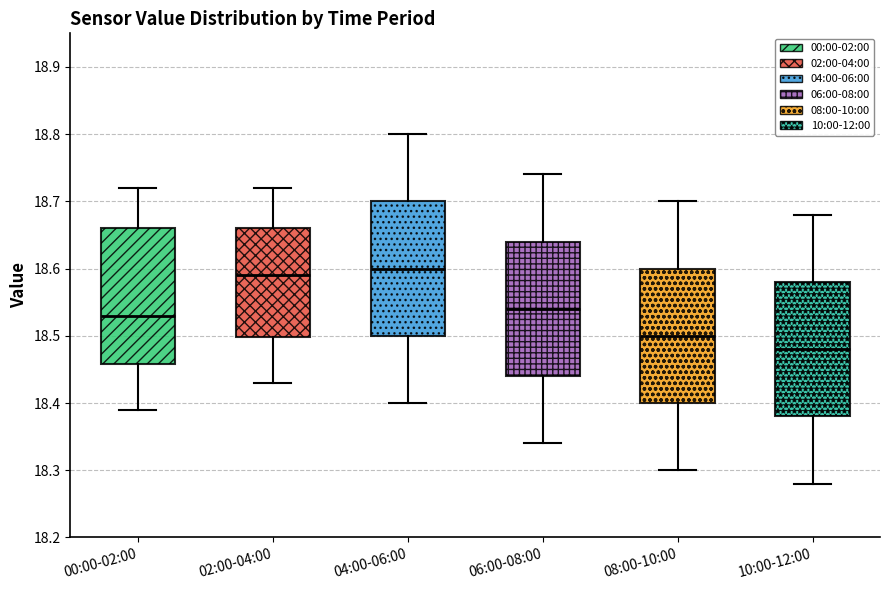

Reading left to right, read every box against the y-axis: the position of its median line, the range the box covers, and the ends of its whiskers. The values are not printed on the chart, so give them approximately, as read against the axis.

00:00-02:00: median 18.53, box 18.46 to 18.66, whiskers 18.39 to 18.72
02:00-04:00: median 18.59, box 18.50 to 18.66, whiskers 18.43 to 18.72
04:00-06:00: median 18.60, box 18.50 to 18.70, whiskers 18.40 to 18.80
06:00-08:00: median 18.54, box 18.44 to 18.64, whiskers 18.34 to 18.74
08:00-10:00: median 18.50, box 18.40 to 18.60, whiskers 18.30 to 18.70
10:00-12:00: median 18.48, box 18.38 to 18.58, whiskers 18.28 to 18.68